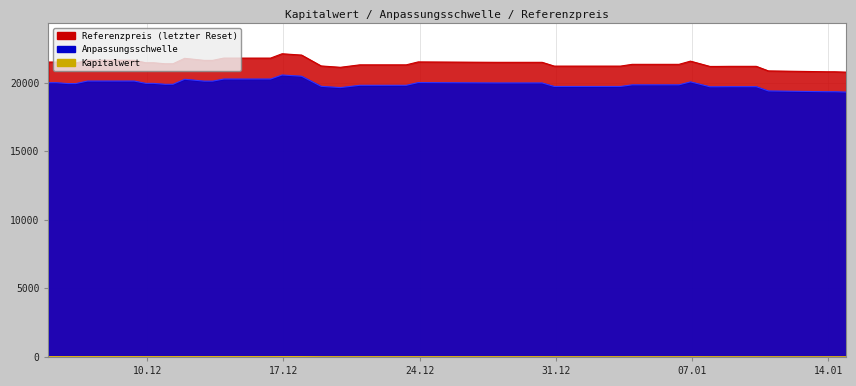

What position from the left is 22?

23